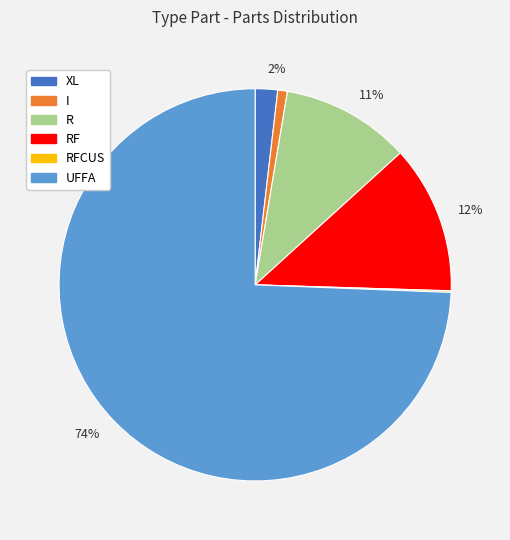

To the nearest percent, what is the difference between the largest and smallest slice percentages?

74%